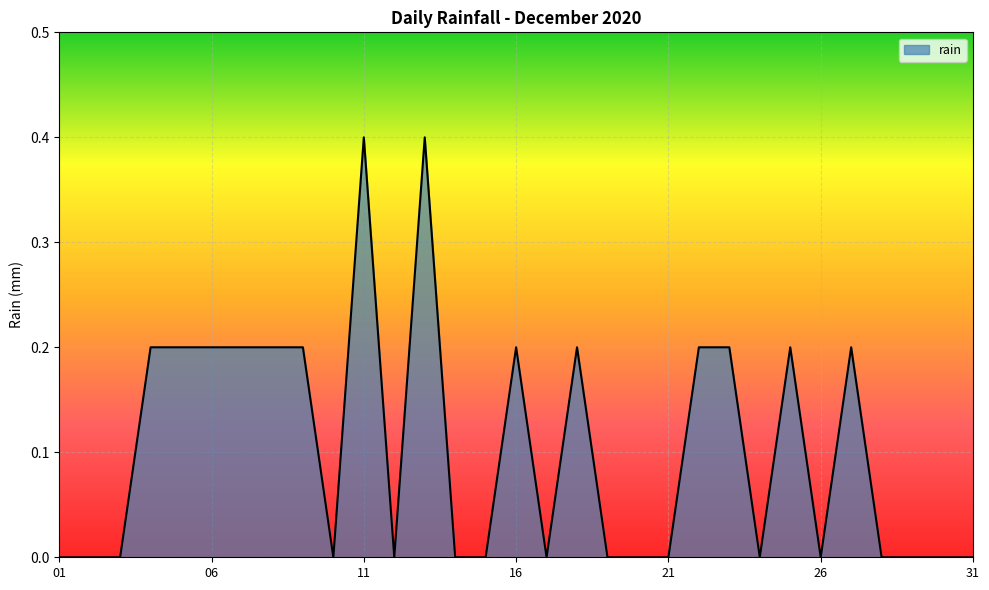

What is the maximum value shown in the chart?

0.4